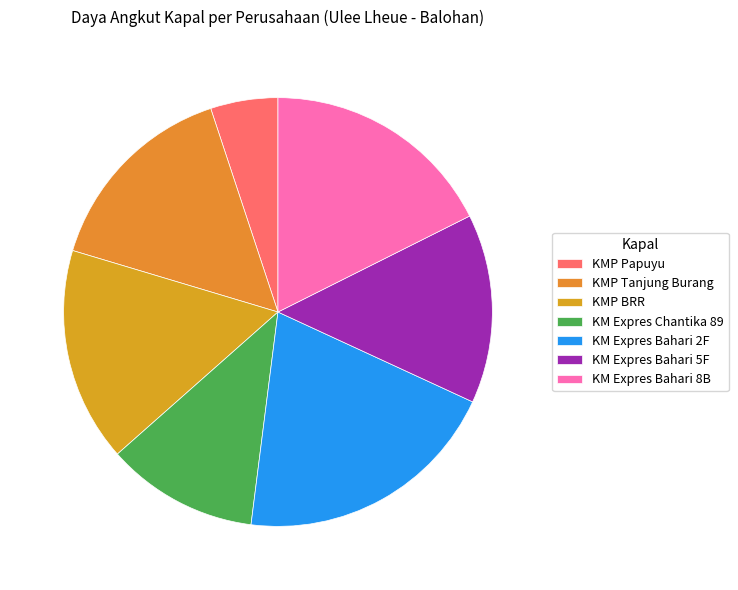

Which category has the smallest portion of the pie?

KMP Papuyu